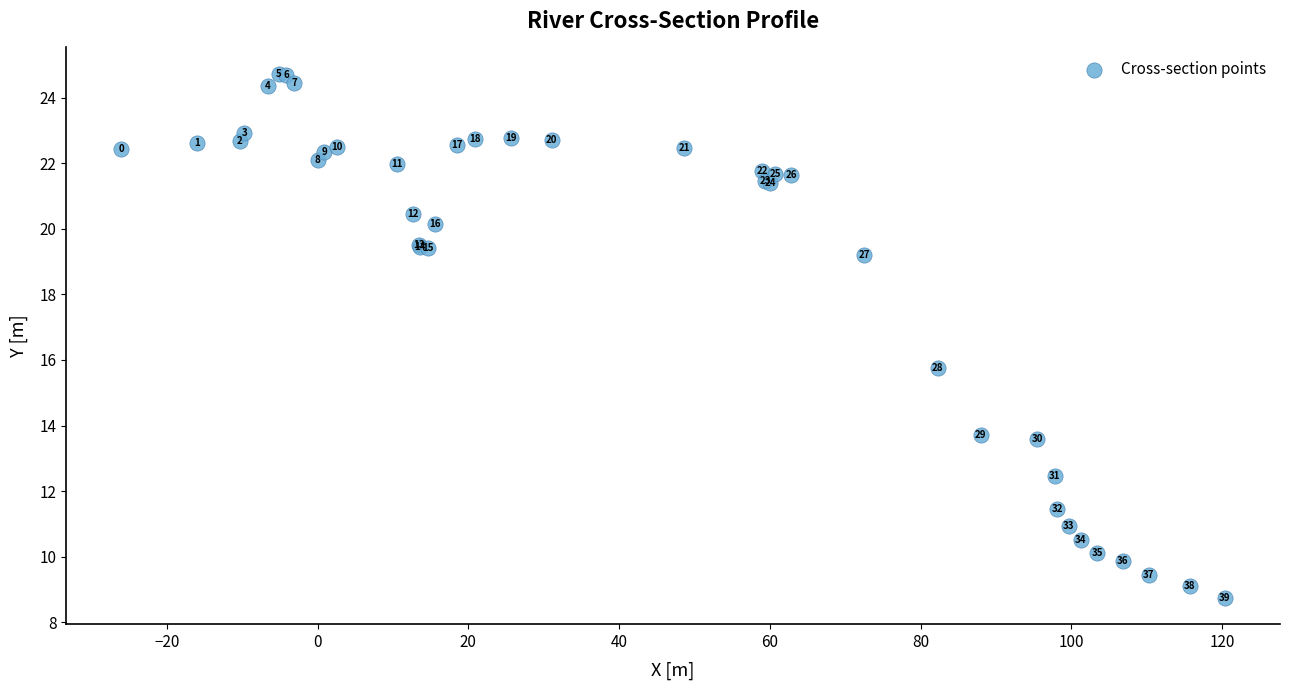

What Y value in the scatter plot is closest to 16?

15.8